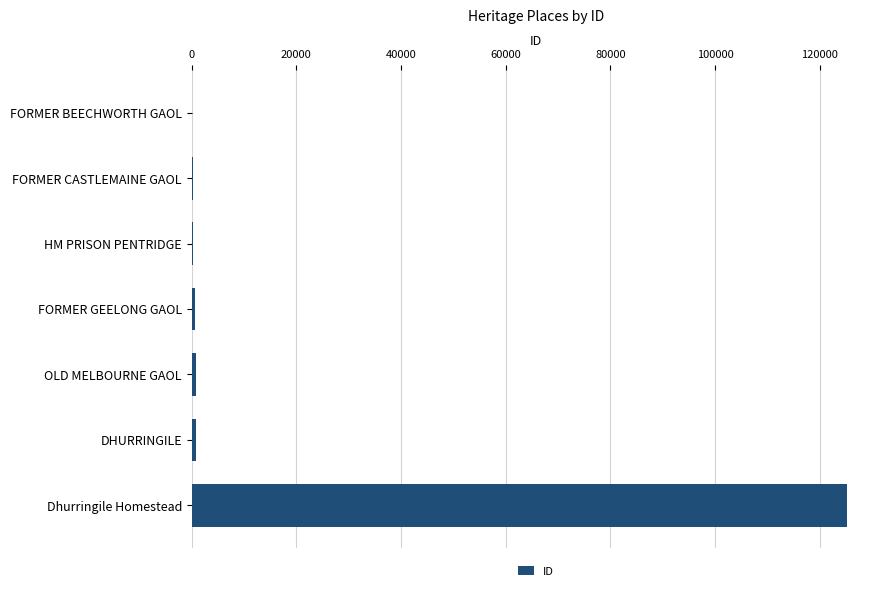

What is the sum of all values?

128123